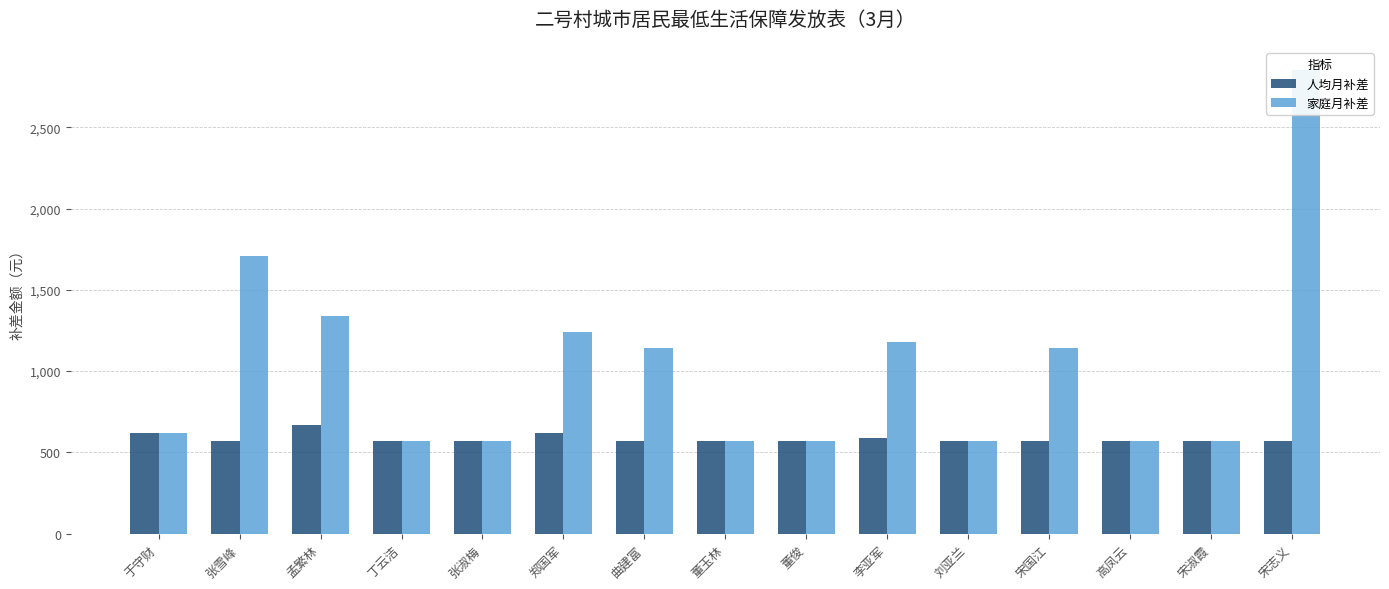

Is it true that 人均月补差 equals 570 at 刘亚兰?

True